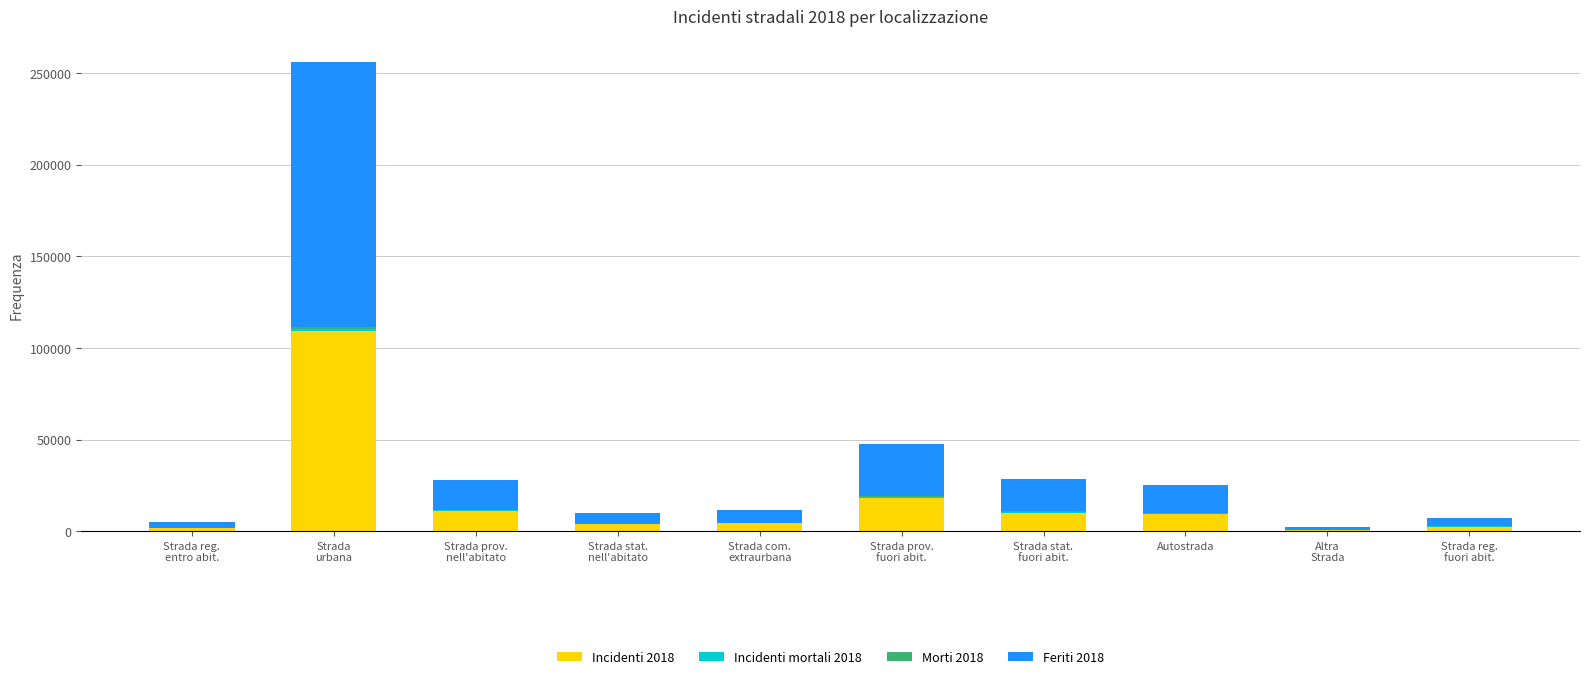

True or false: Incidenti 2018 has a value of 9437 at Autostrada.

True